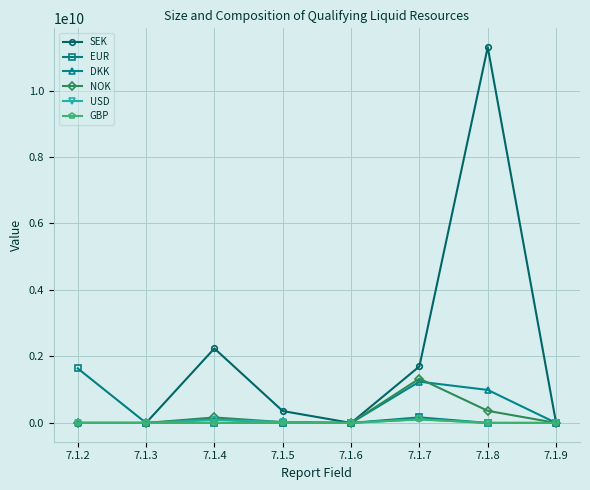

Is this an area chart (filled region under the line)?

No